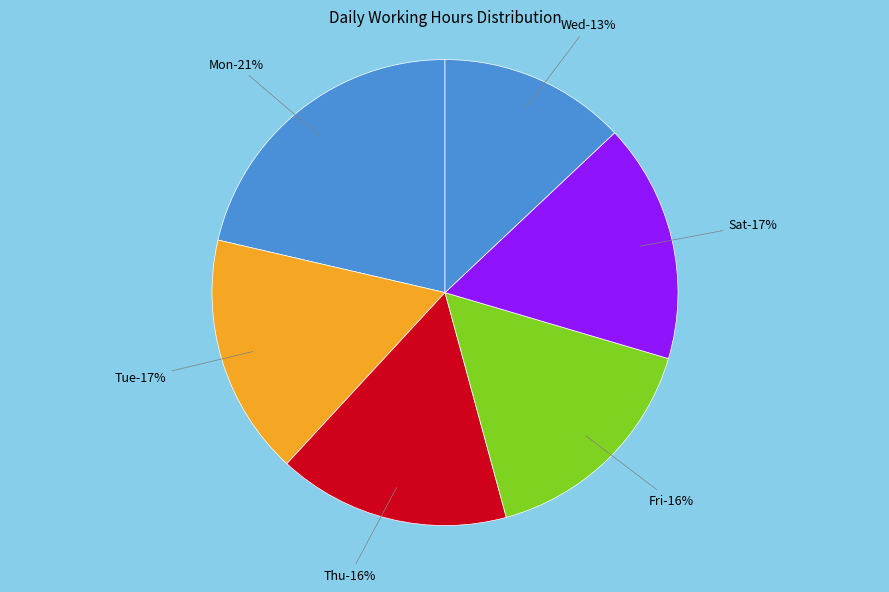

Does 13-Mon account for over 50% of the chart?

No